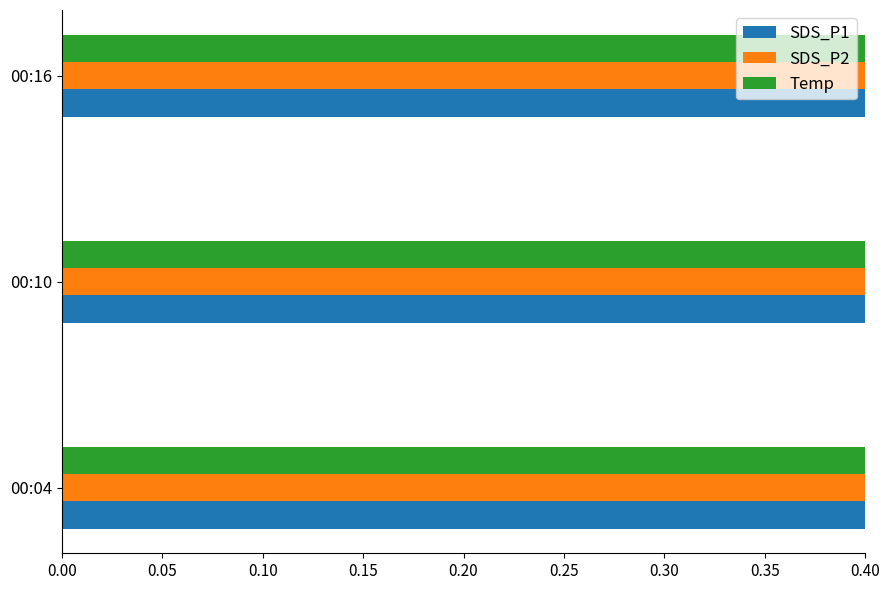

The SDS_P1 series shows 0.6 at 00:16. True or false?

True